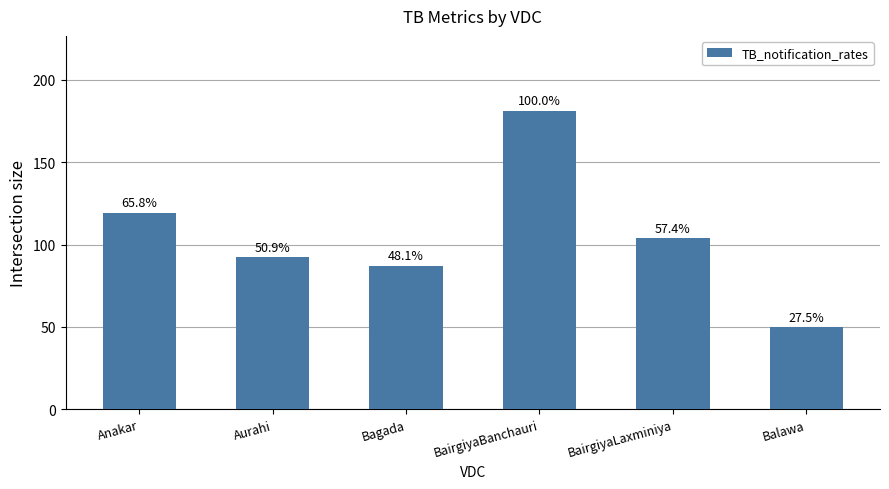

True or false: the data shows 172.1 at BairgiyaLaxminiya.

False